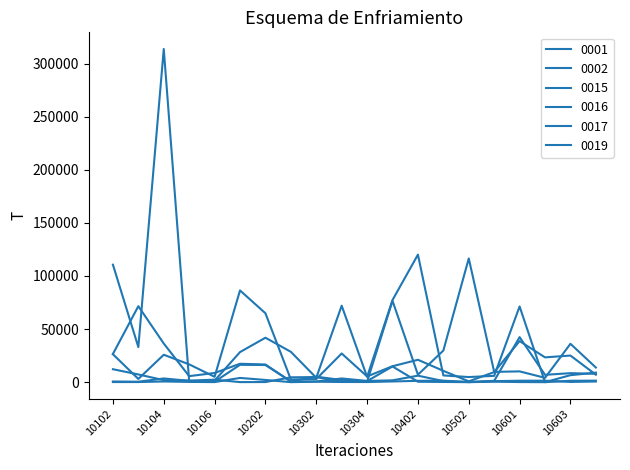

True or false: 0002 and 0015 cross at least once.

True